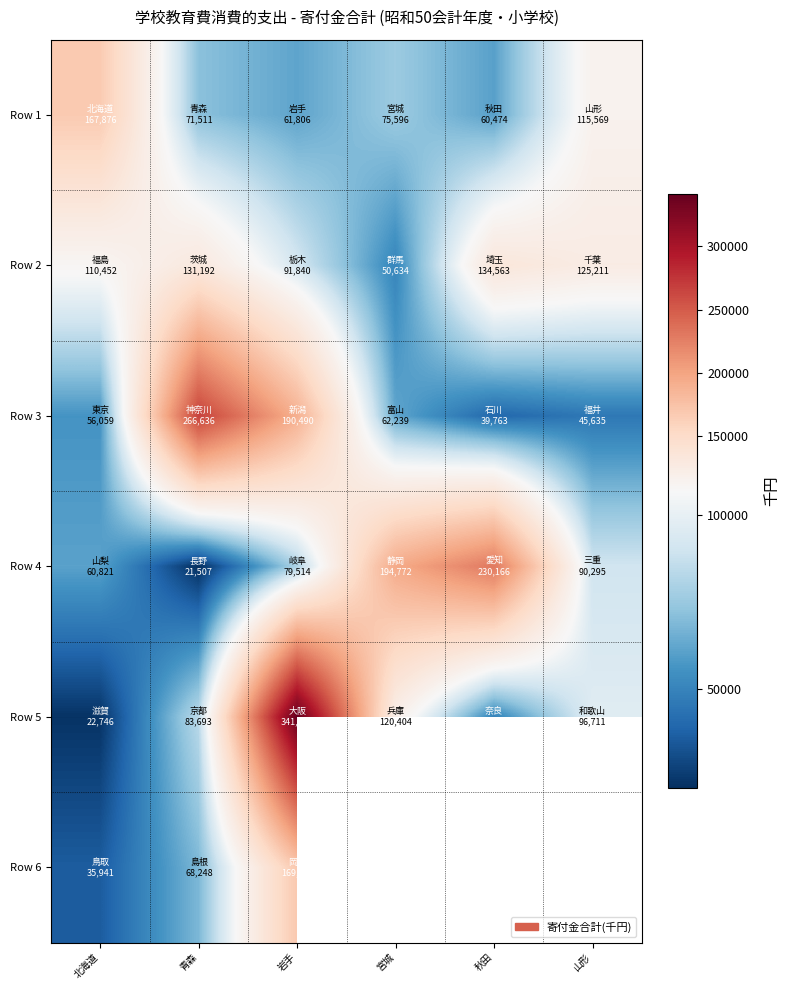

List the series in order of their peak value, lowest first.

Row 2, Row 1, Row 6, Row 4, Row 3, Row 5